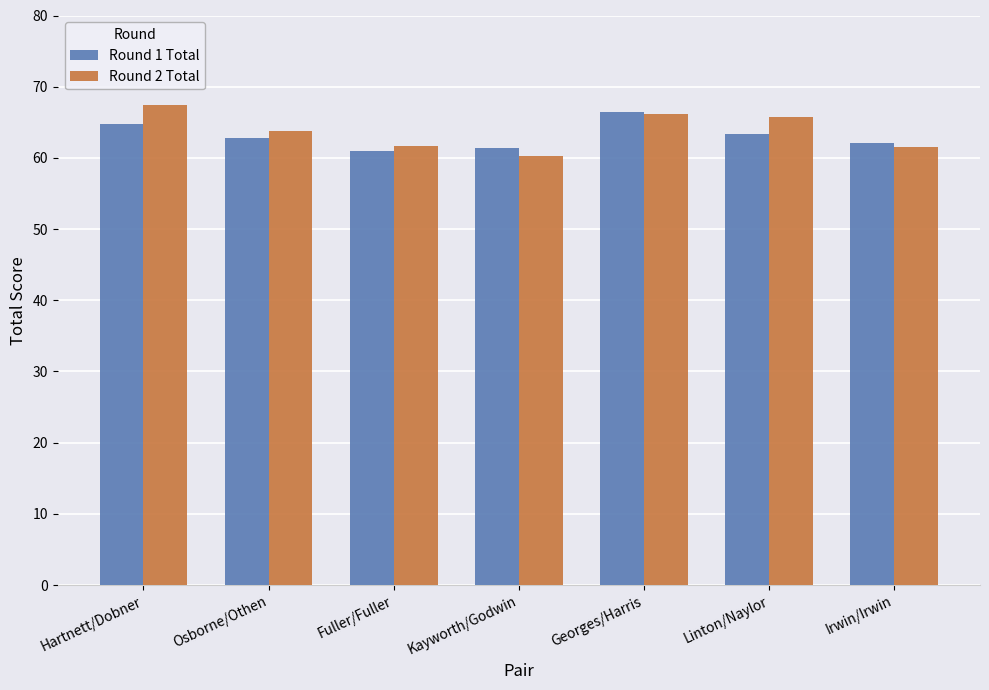

Are the bars grouped side by side (vs. stacked)?

Yes